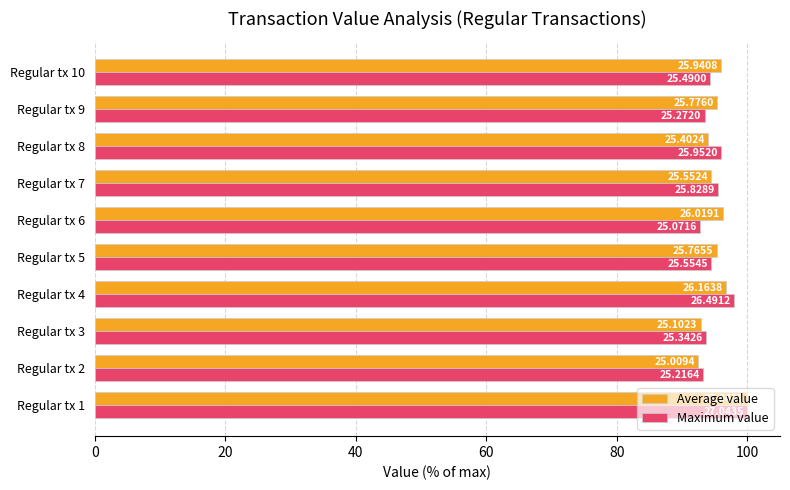

What are all the series names shown in the legend?

Average value, Maximum value